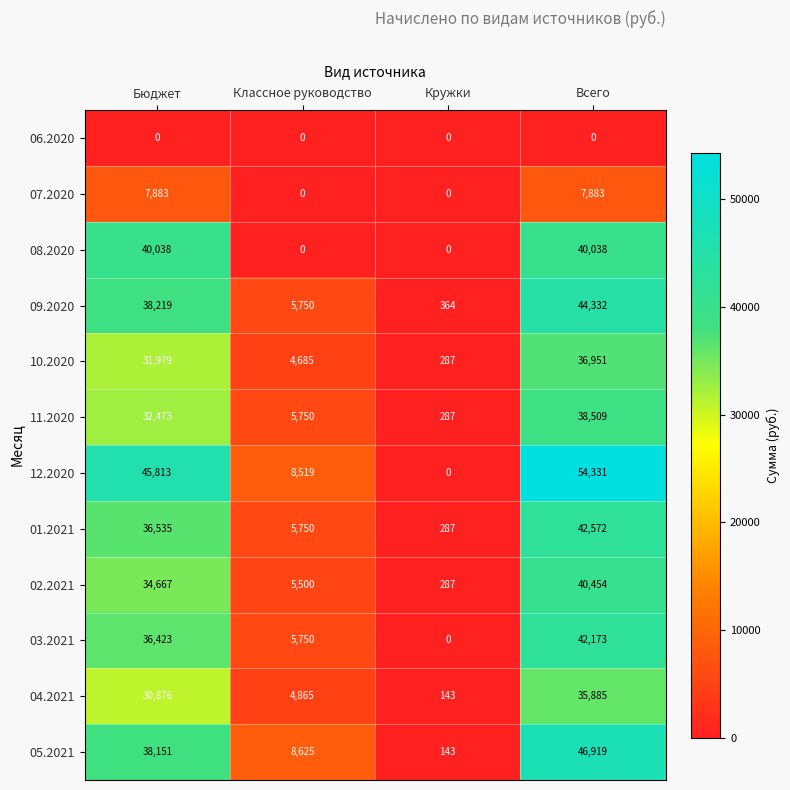

What is the sum of all 02.2021 values?

80908